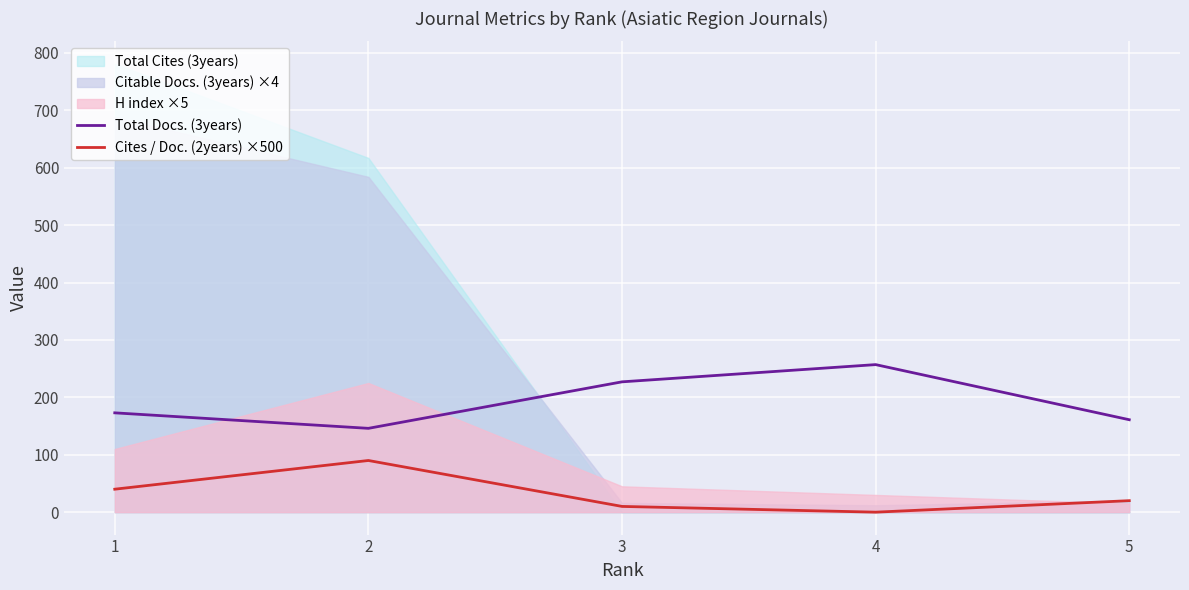

True or false: Cites / Doc. (2years) ×500 has a value of 40 at 1.

True